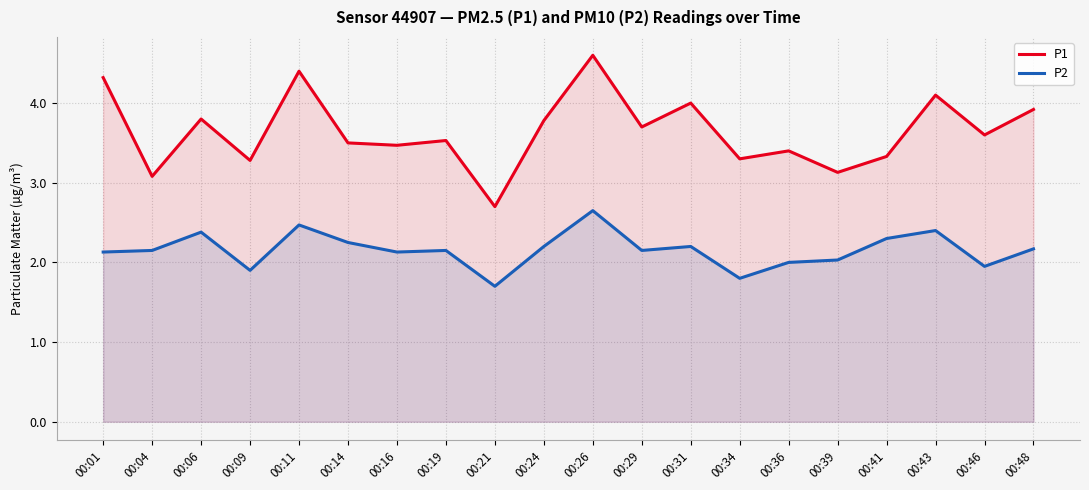

What is the difference between the highest and lowest values at 00:43?

1.7